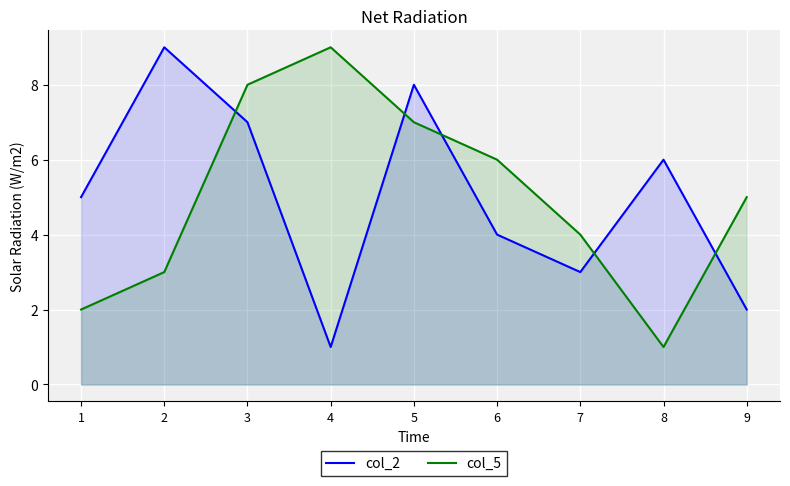

What is the difference between the maximum and minimum values in the col_2 series?

8